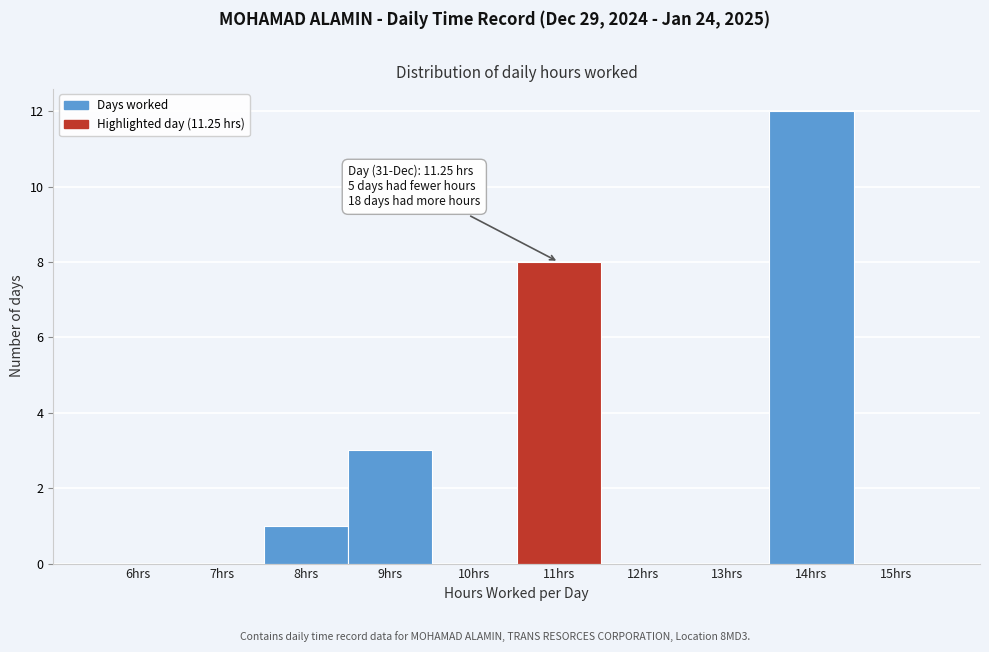

Reading left to right, what are all the values shown in this chart?

6hrs=0	7hrs=0	8hrs=1	9hrs=3	10hrs=0	11hrs=8	12hrs=0	13hrs=0	14hrs=12	15hrs=0